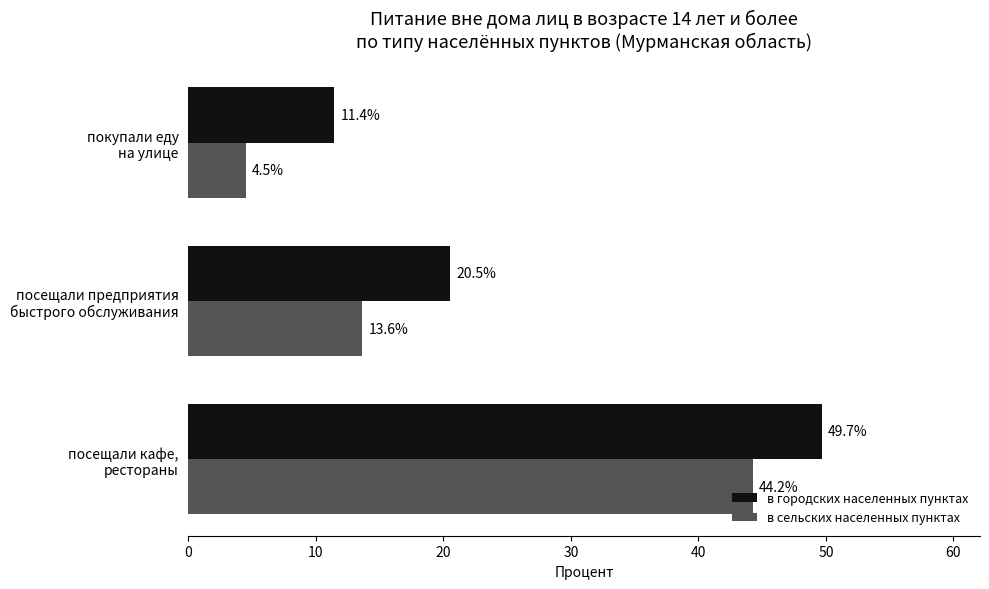

What is the sum of all в городских населенных пунктах values?

81.6